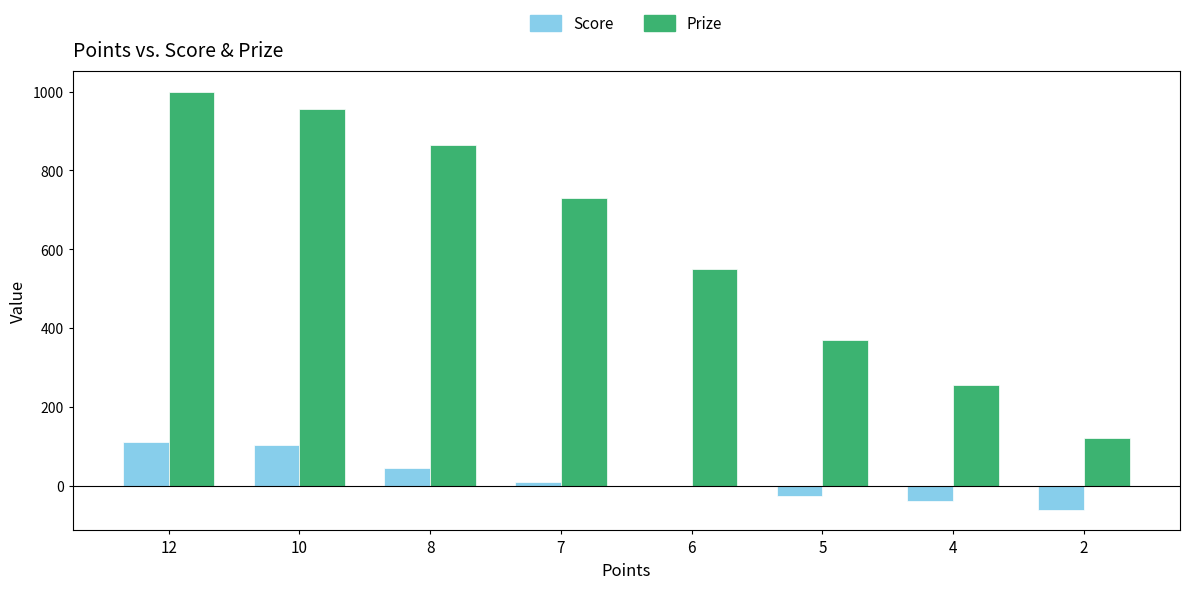

Which series has the largest total across all categories?

Prize